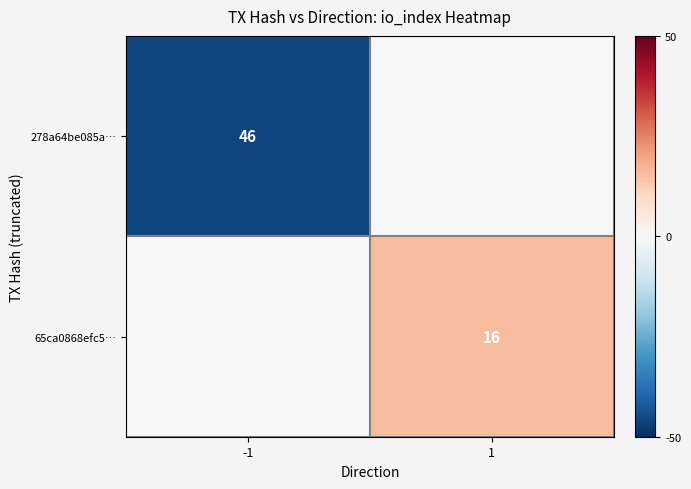

True or false: 65ca0868efc5… has a value of 16 at 1.

True